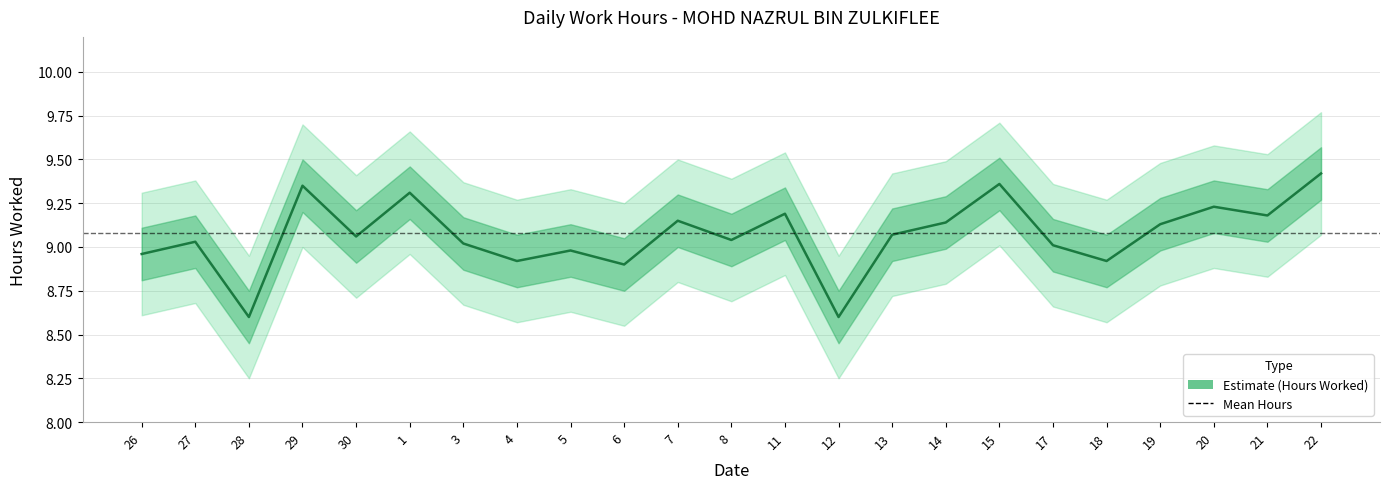

Reading left to right, transcribe all the data shown in this chart.

26=9.0	27=9.0	28=8.6	29=9.3	30=9.1	1=9.3	3=9.0	4=8.9	5=9.0	6=8.9	7=9.2	8=9.0	11=9.2	12=8.6	13=9.1	14=9.1	15=9.4	17=9.0	18=8.9	19=9.1	20=9.2	21=9.2	22=9.4